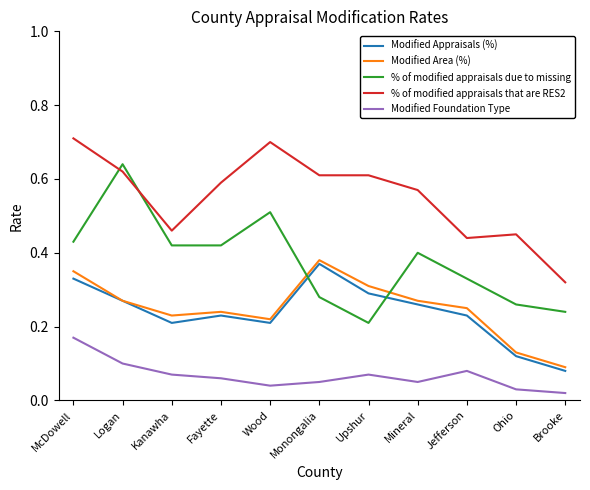

Does the chart have visible grid lines?

No